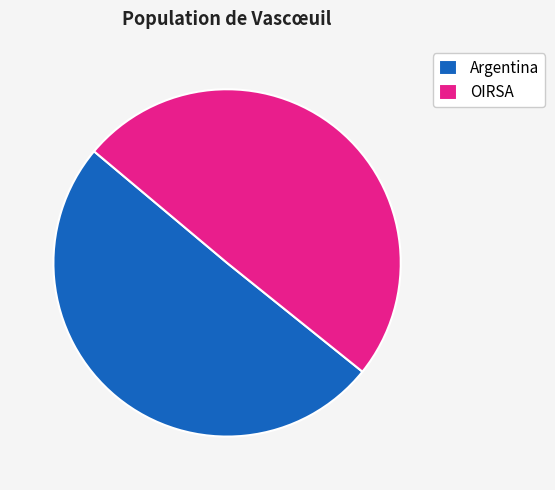

How many slices are in this pie chart?

2